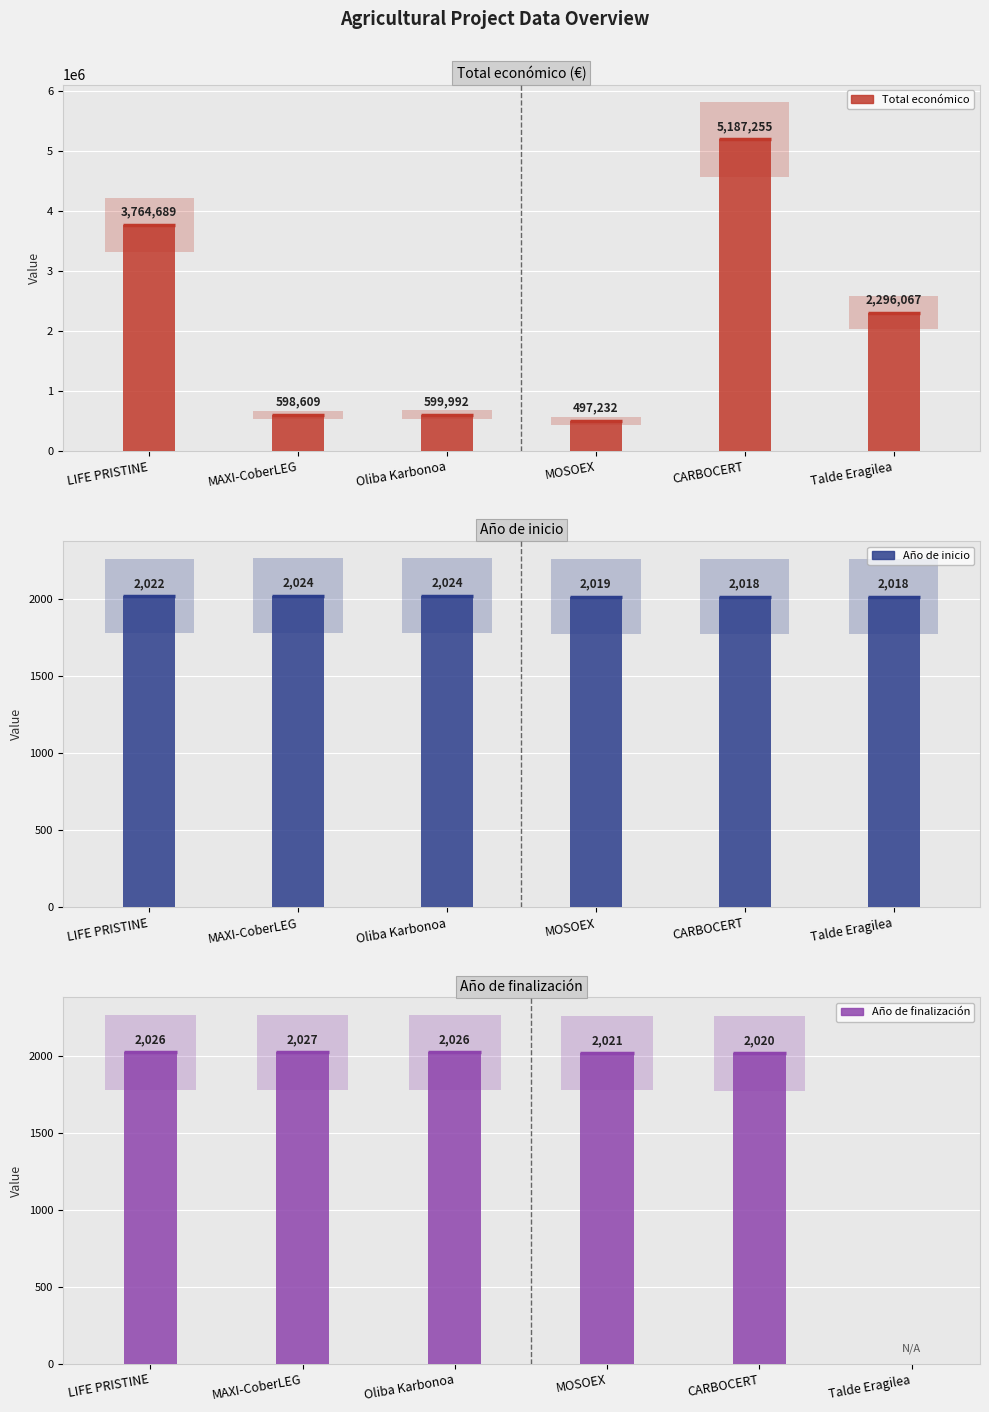

The value of Año de finalización at MAXI-CoberLEG is 2027. True or false?

True